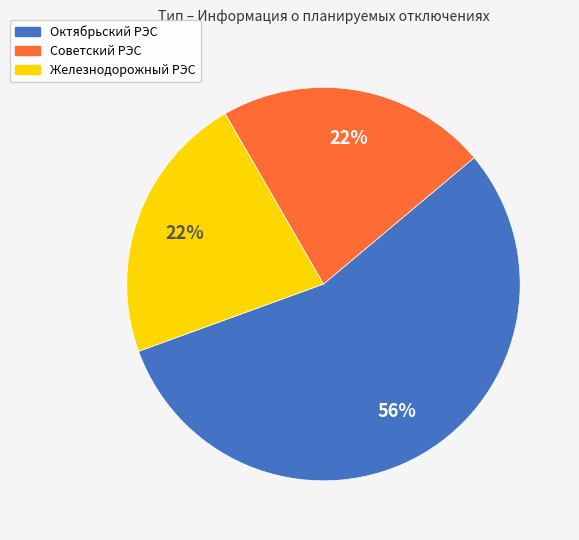

How many segments does this pie chart have?

3